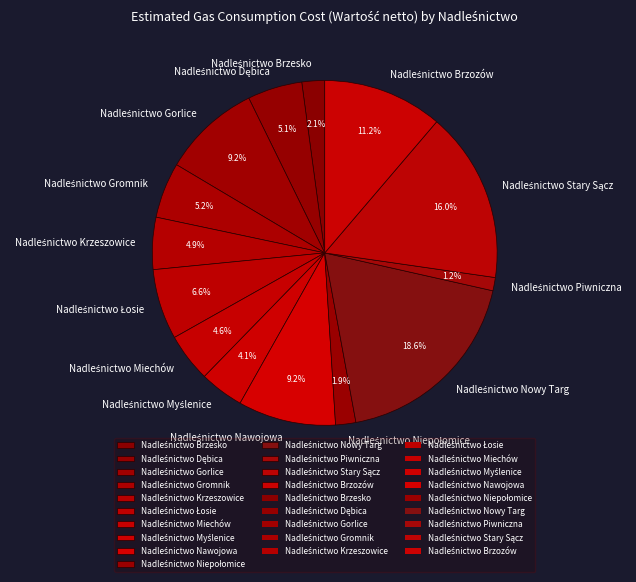

Is there any slice that represents more than half of the pie?

No